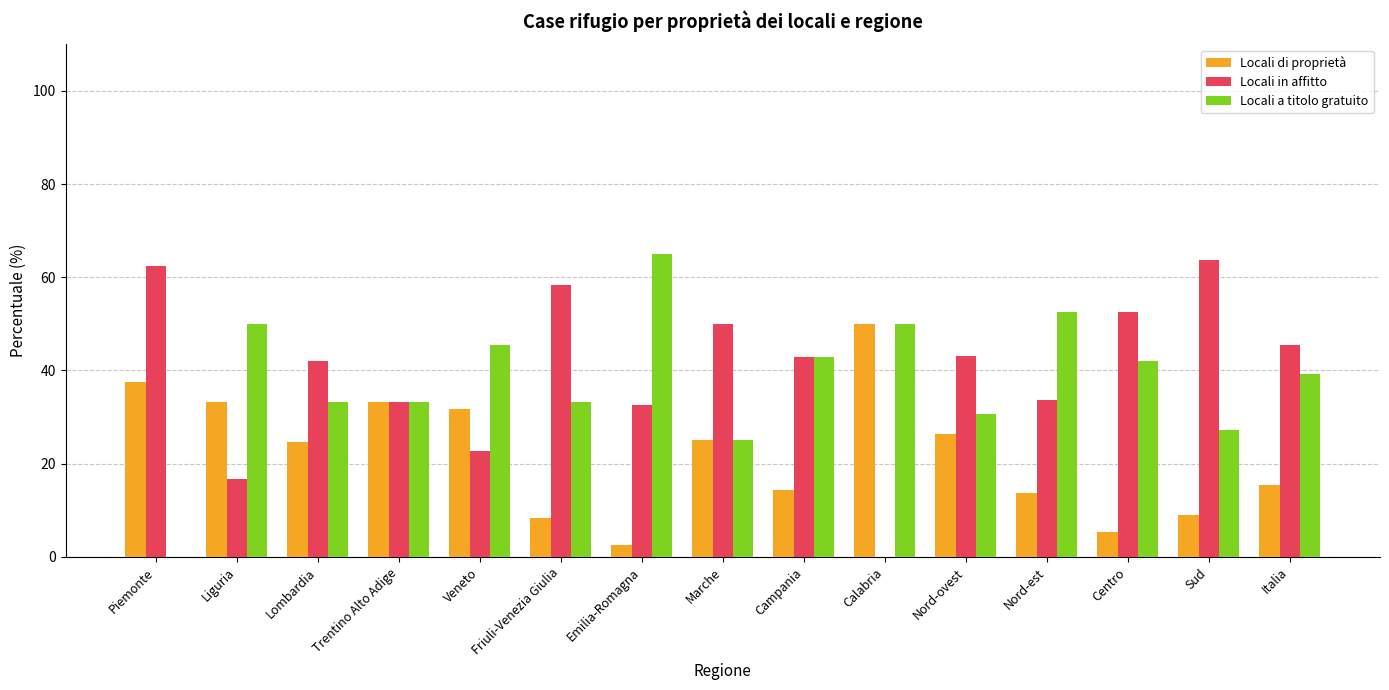

True or false: Locali a titolo gratuito has a value of 33.3 at Trentino Alto Adige.

True